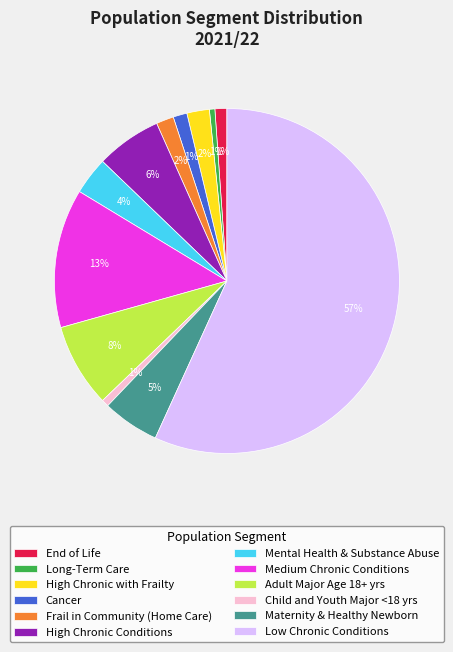

Between High Chronic Conditions and Frail in Community (Home Care), which is larger?

High Chronic Conditions